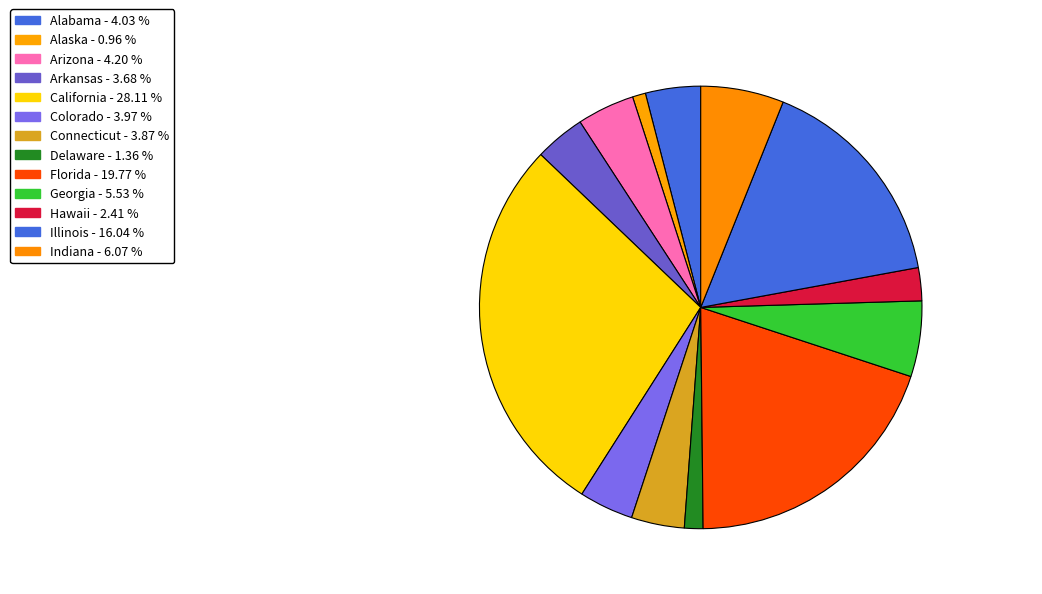

Is there any slice that represents more than half of the pie?

No